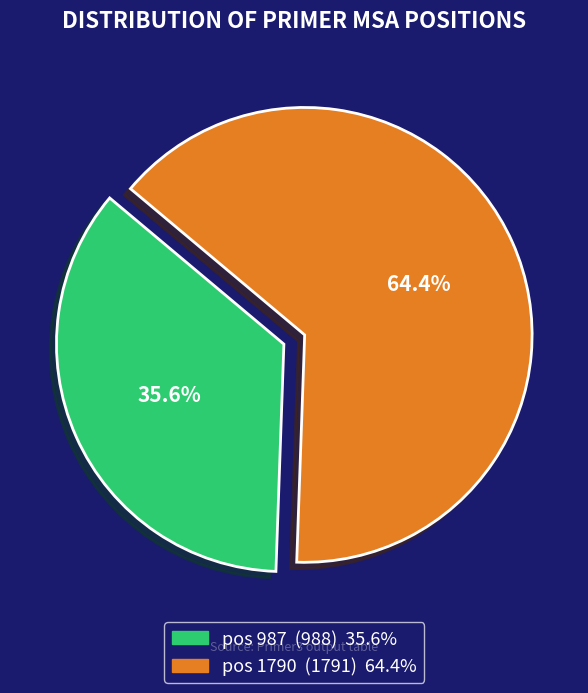

How many segments does this pie chart have?

2